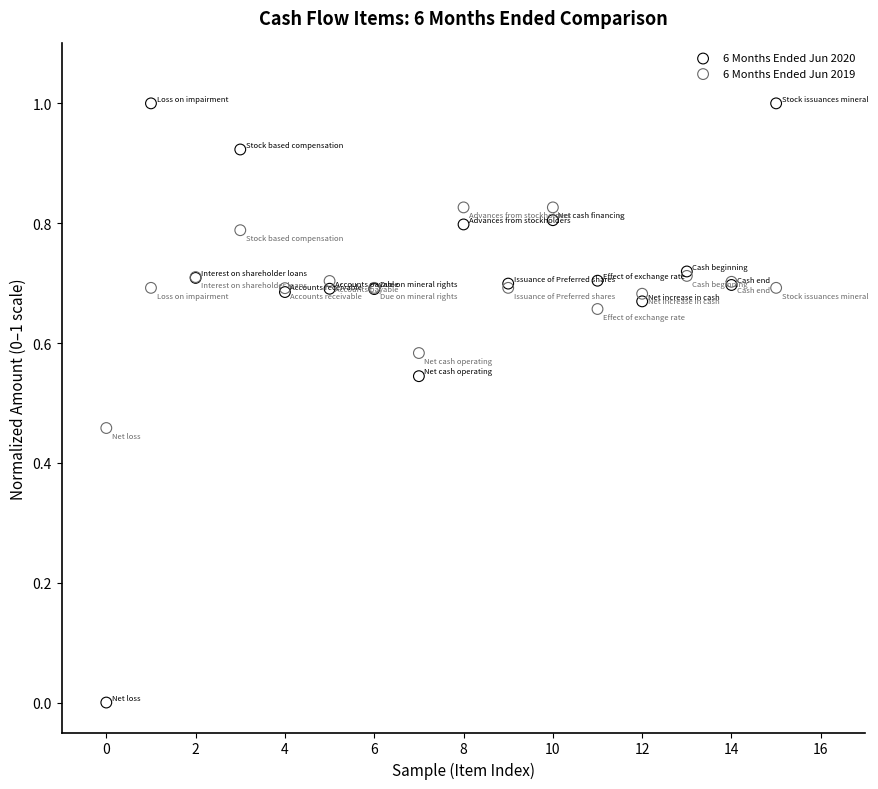

Which series contains the highest Y value?

6 Months Ended Jun 2020